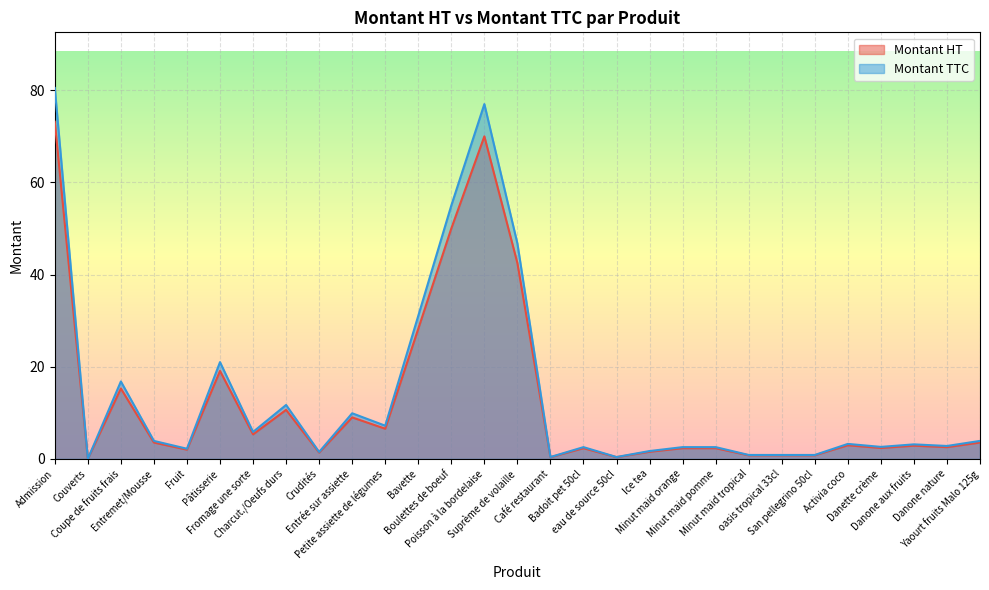

How many interior local peaks does the Montant TTC series have?

8